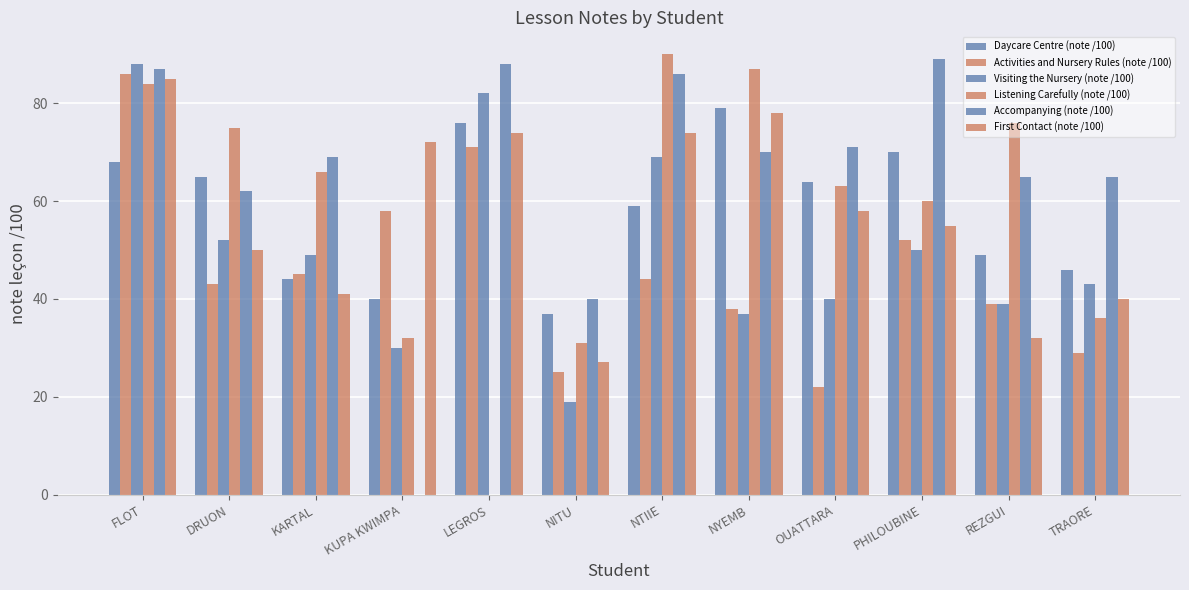

Which series has the largest total across all categories?

Accompanying (note /100)